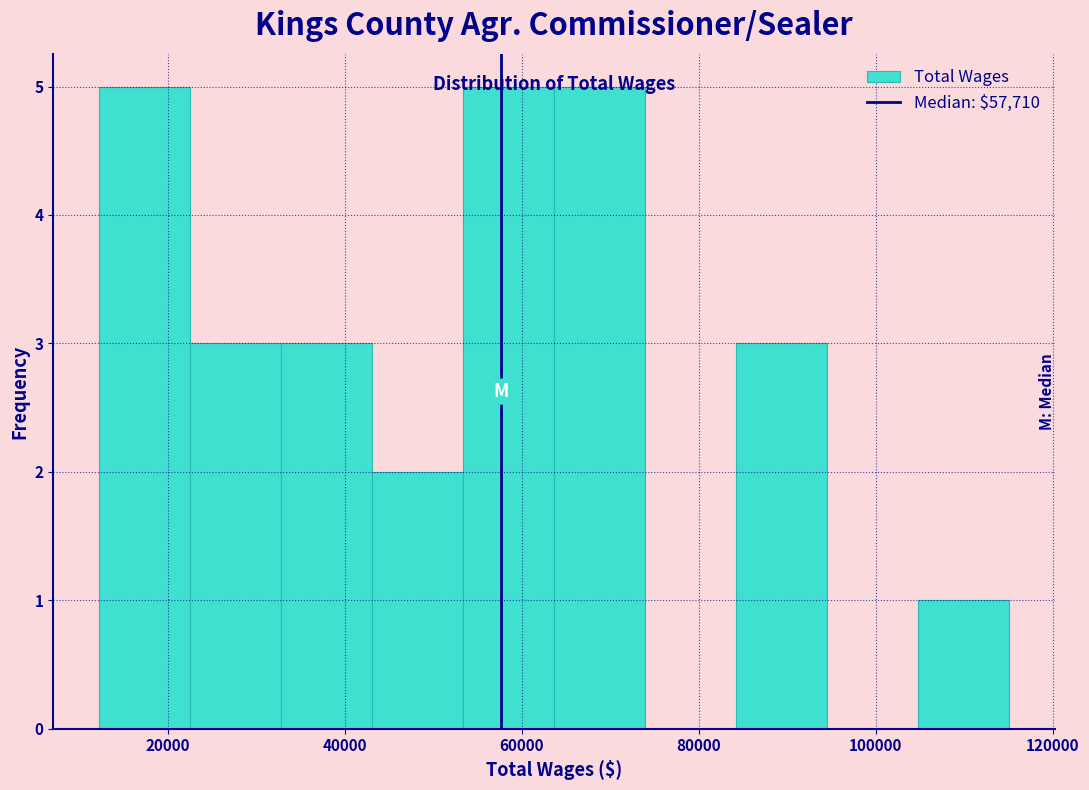

What is the height of the bar covering 54000 to 64000 on the x-axis? Neither the bar edges nor the heights are printed on the chart, so give them approximately, as read against the axes.

5